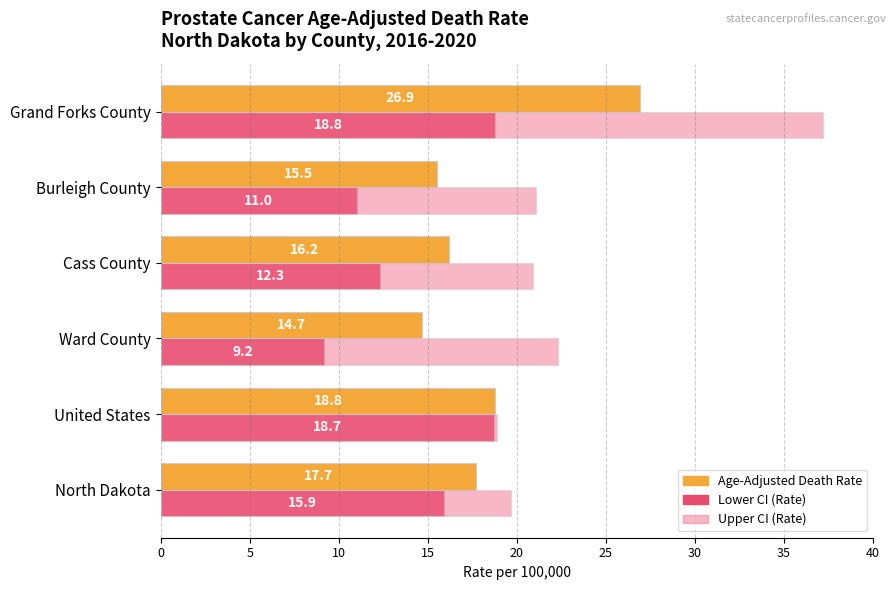

What is the sum of the Lower CI (Rate) values at Grand Forks County and North Dakota?

34.7